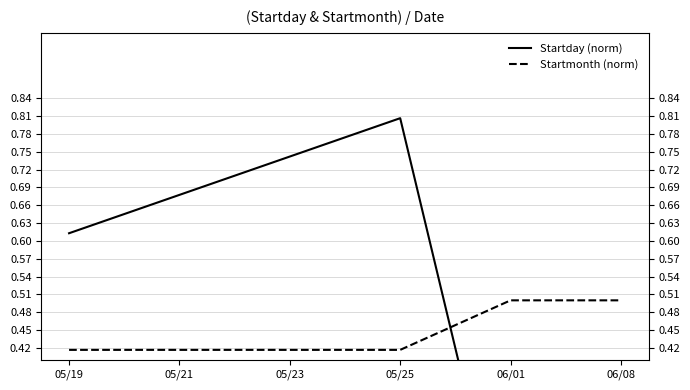

What is the value of the Startmonth (norm) point at the 5th from the left?

0.5